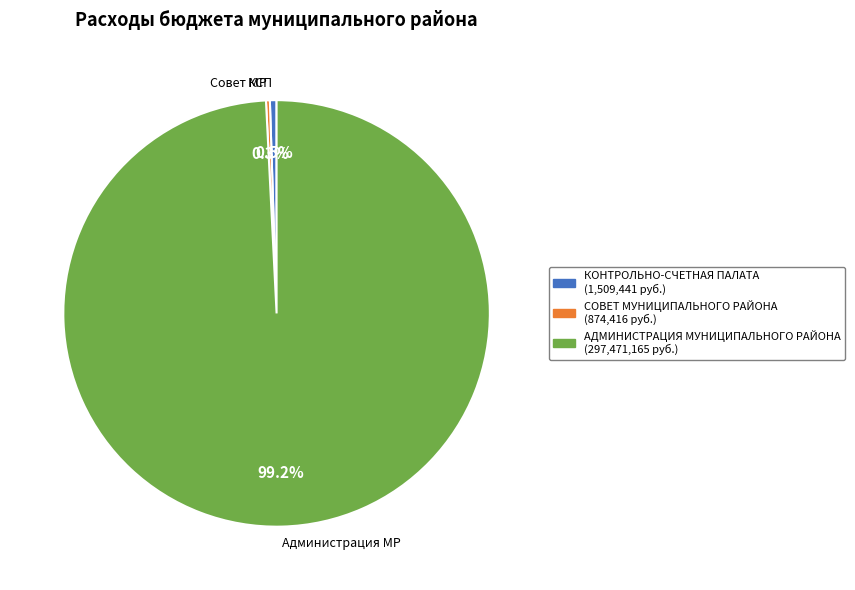

How many segments does this pie chart have?

3